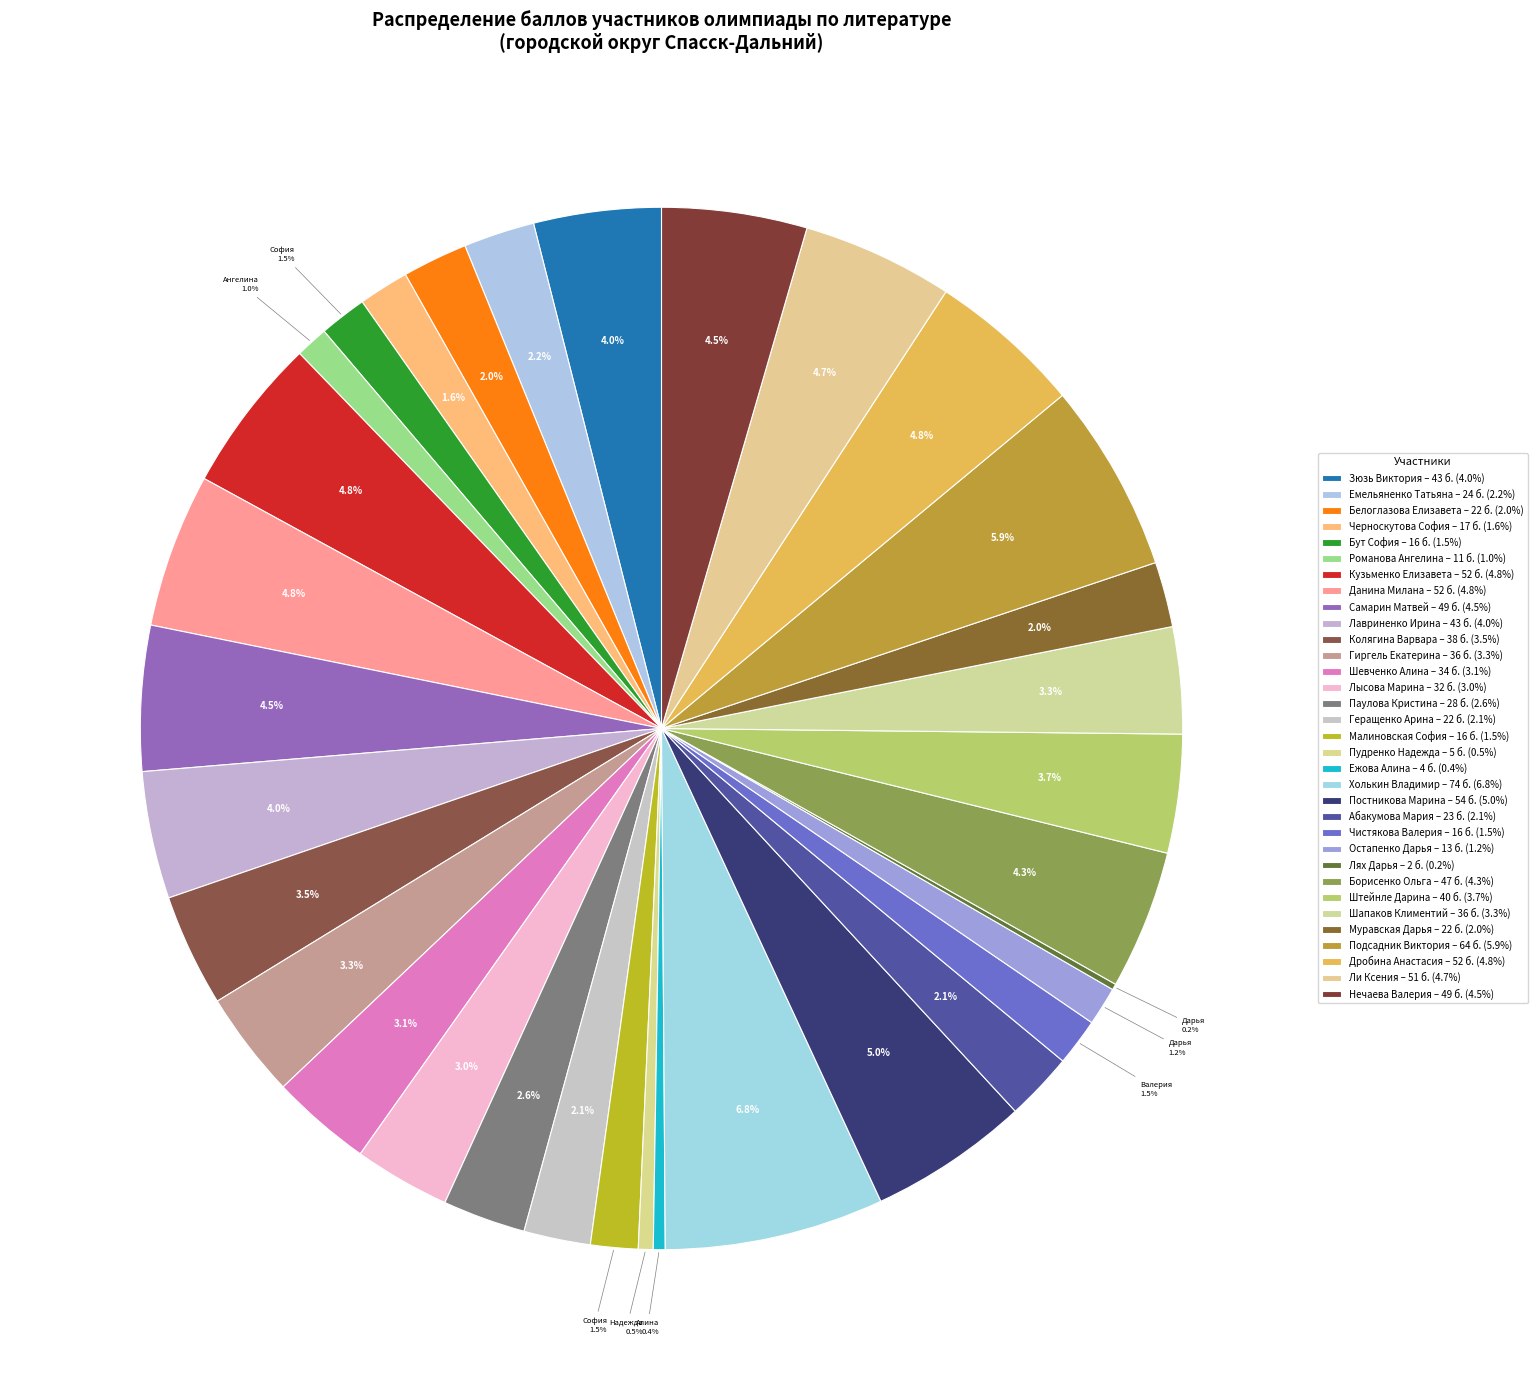

To the nearest percent, what is the difference between the largest and smallest slice percentages?

7%